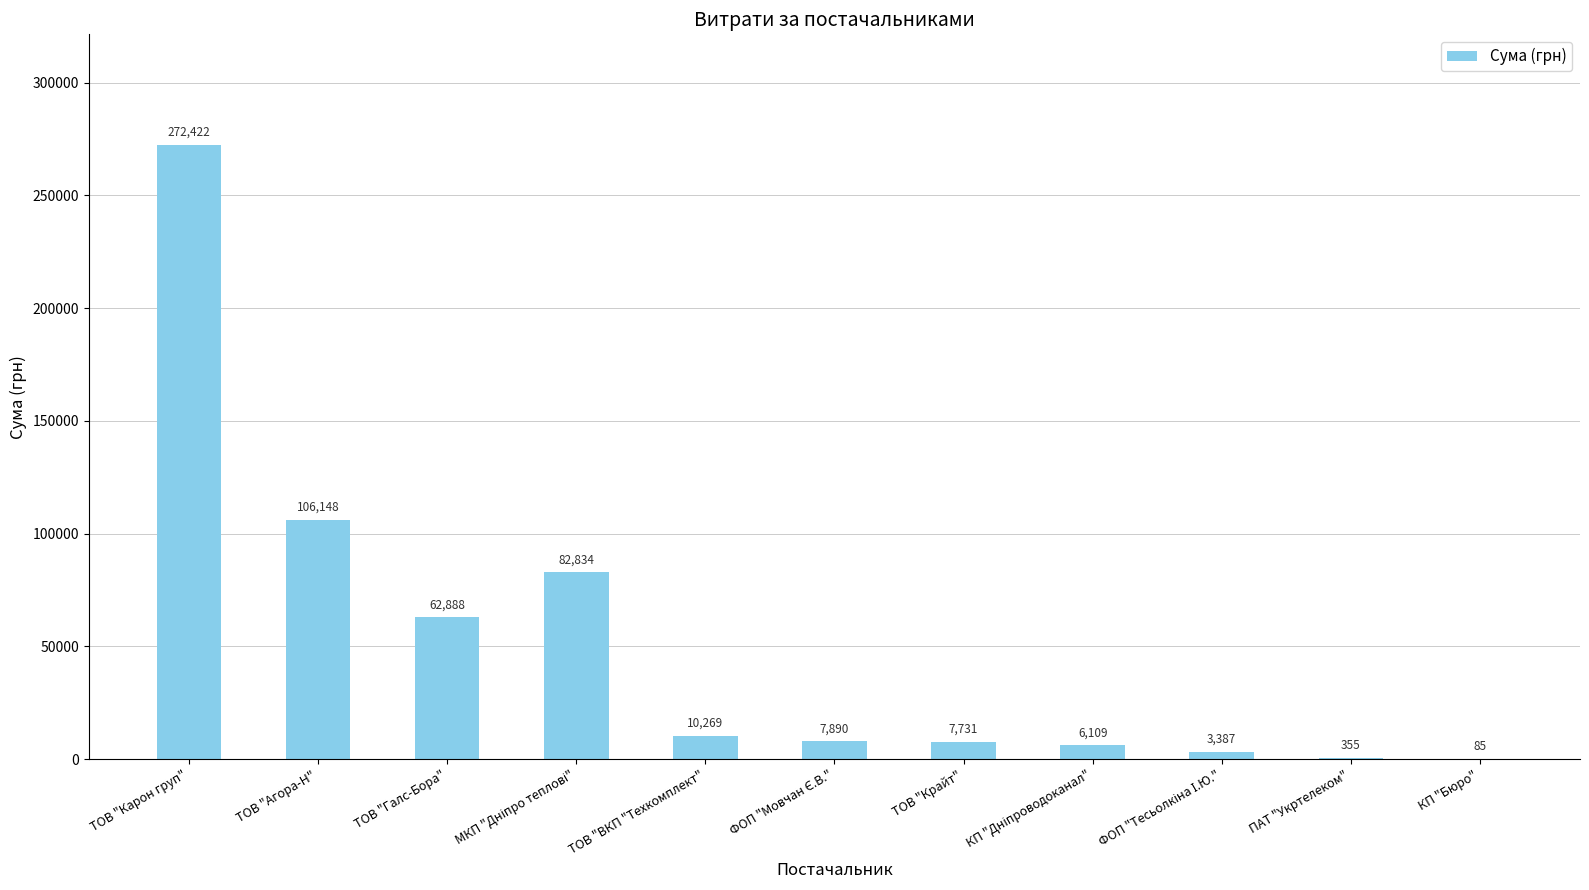

Approximately how many times larger is the value at ТОВ "ВКП "Техкомплект" compared to ТОВ "Крайт"?

1.3